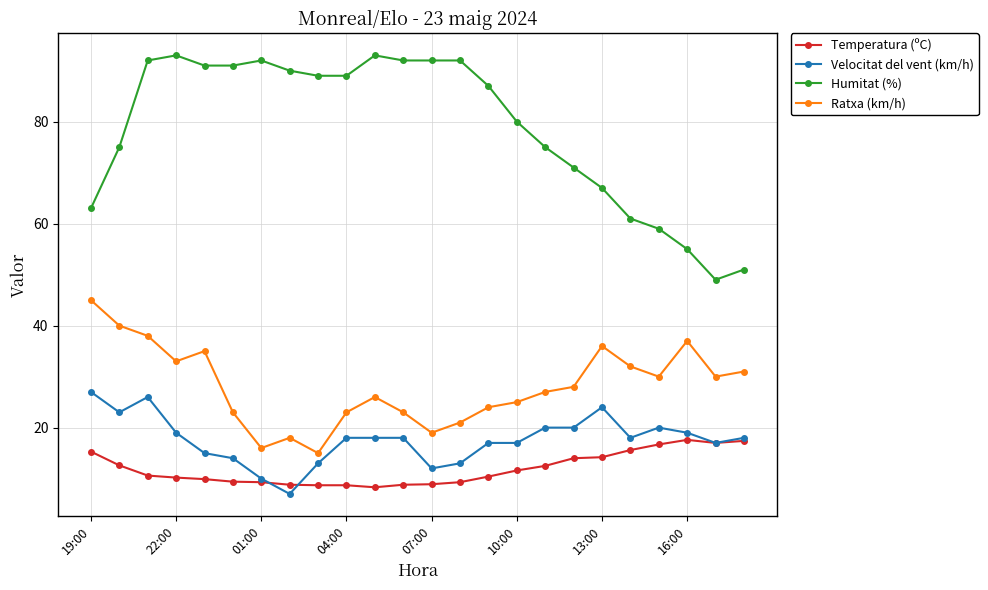

What is the highest value of the Ratxa (km/h) series?

45.0